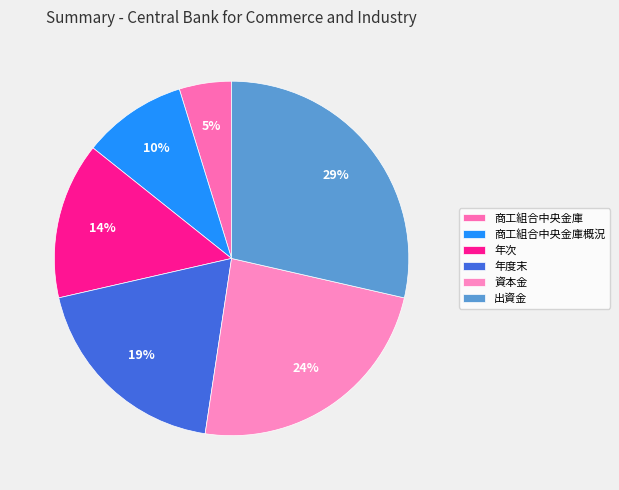

True or false: 資本金 accounts for 35% of the total.

False